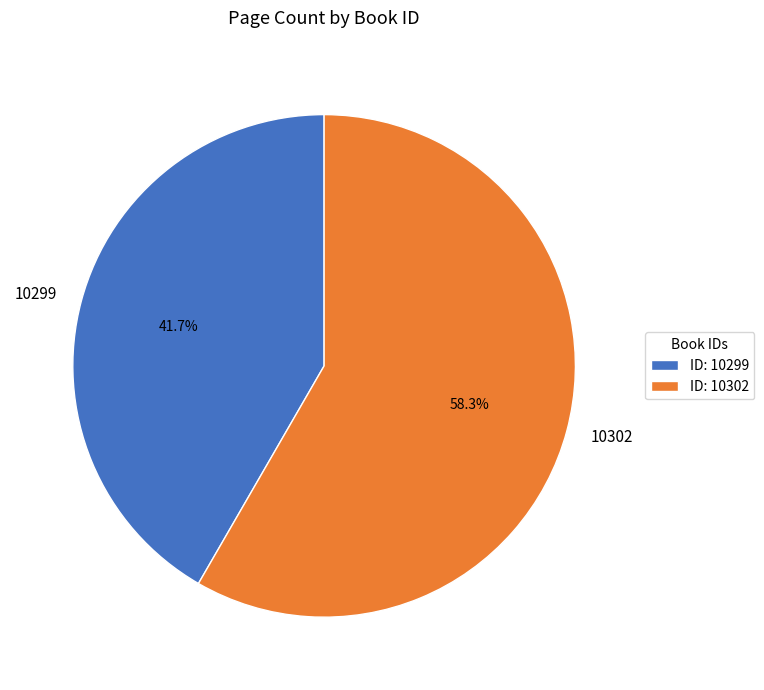

True or false: 10302 accounts for 58% of the total.

True